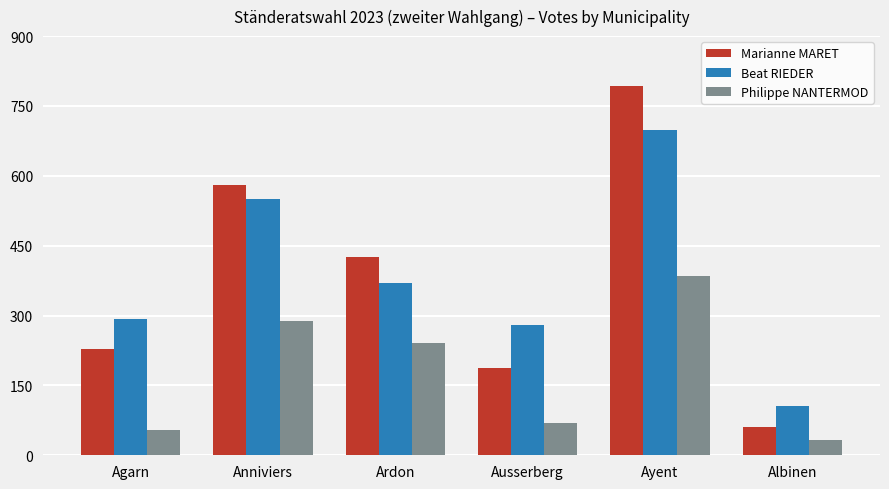

Which label corresponds to the smallest value in the chart?

Albinen